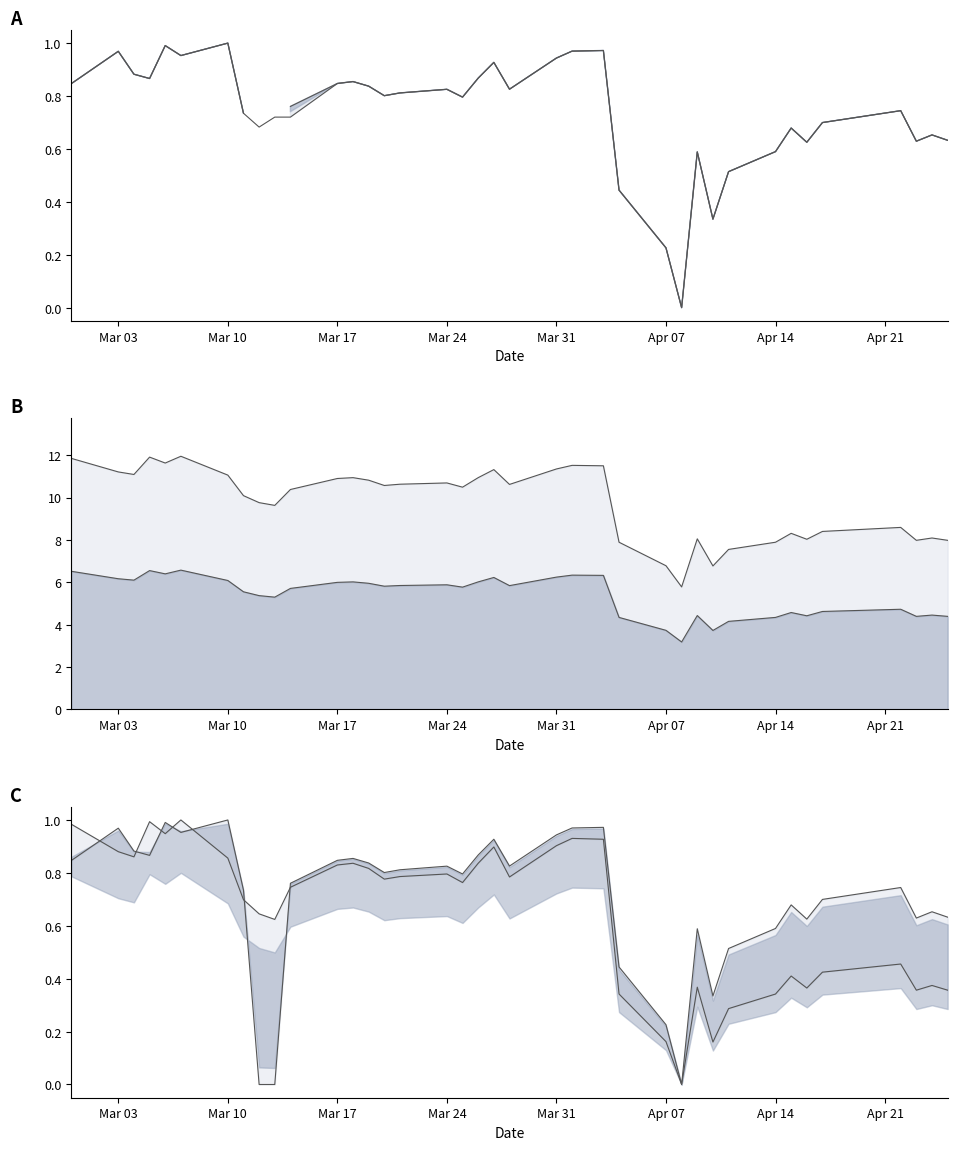

Rank the series by their maximum value, from lowest to highest.

Resetgrens, Waarde op laatste reset